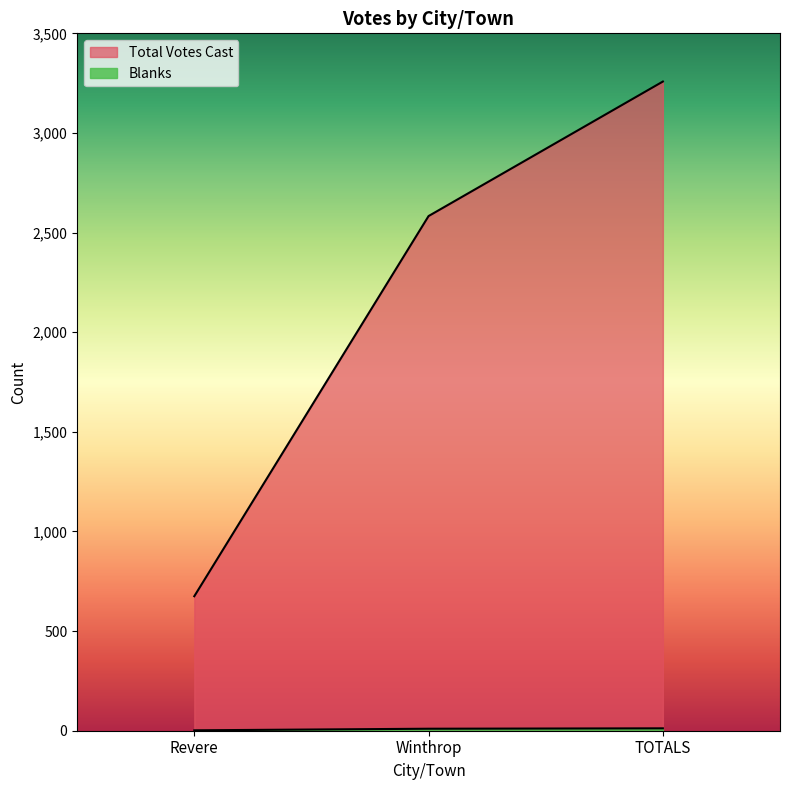

At which category is the sum across all series the highest?

TOTALS